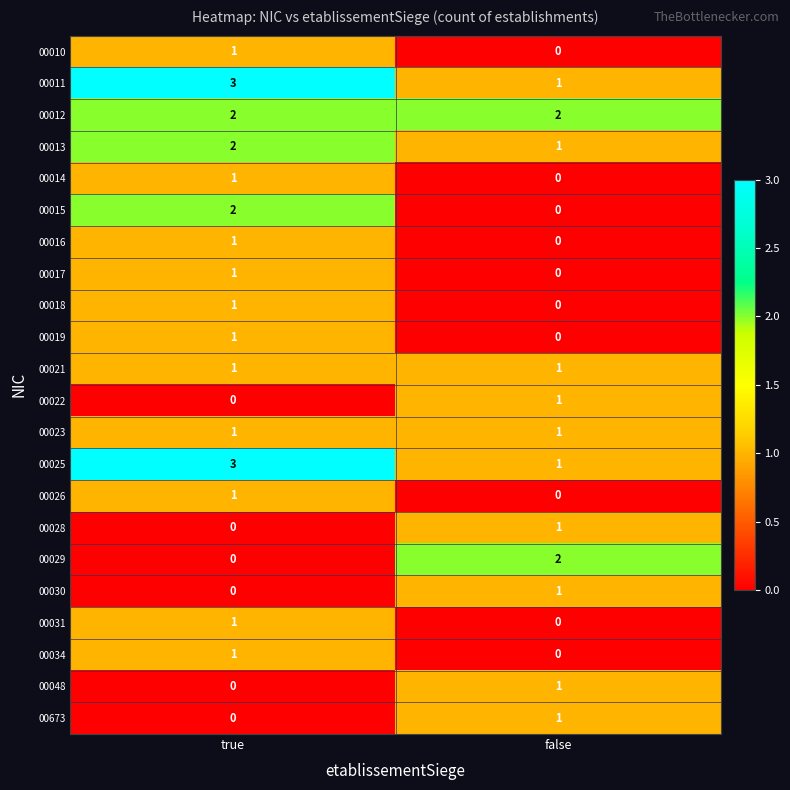

What is the total value across all series at true?

23